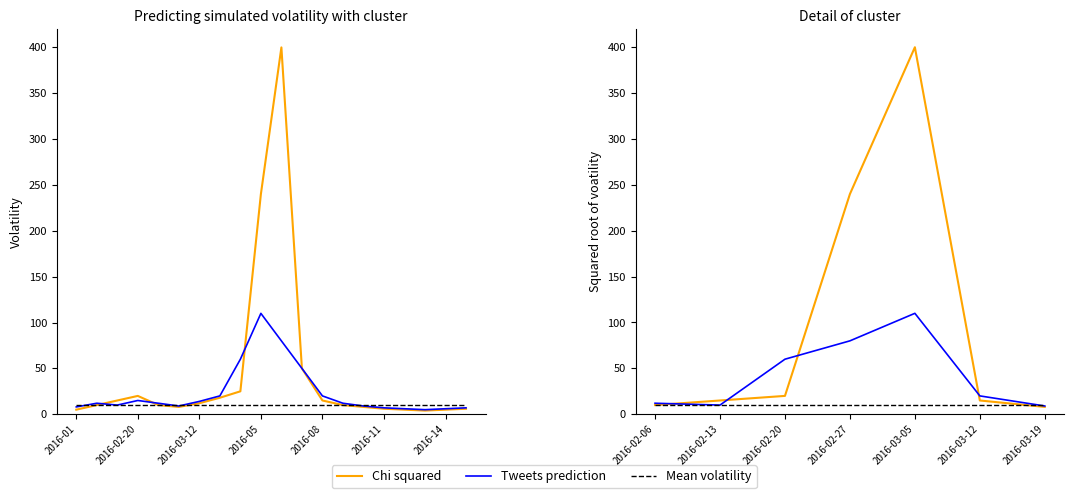

Rank the series by their average value, from highest to lowest.

Chi squared, Tweets prediction, Mean volatility